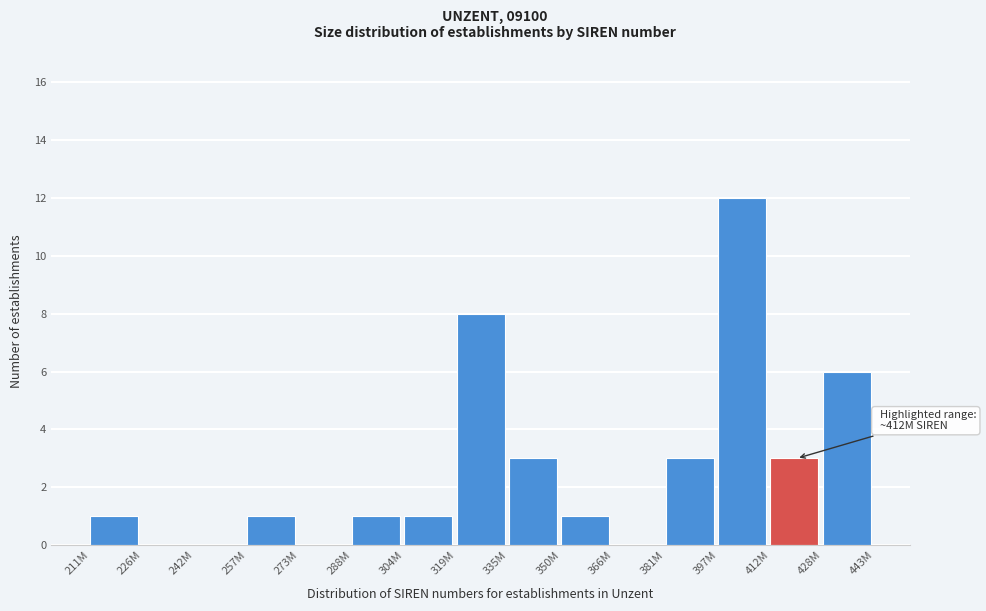

Reading left to right, list all the values displayed in this chart.

211M=1	226M=0	242M=0	257M=1	273M=0	288M=1	304M=1	319M=8	335M=3	350M=1	366M=0	381M=3	397M=12	412M=3	428M=6